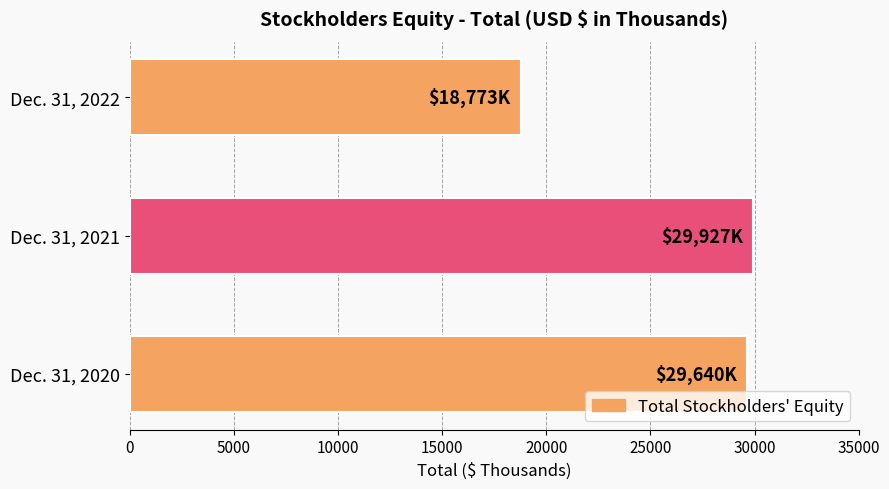

List the labels in order of value, smallest first.

Dec. 31, 2022, Dec. 31, 2020, Dec. 31, 2021